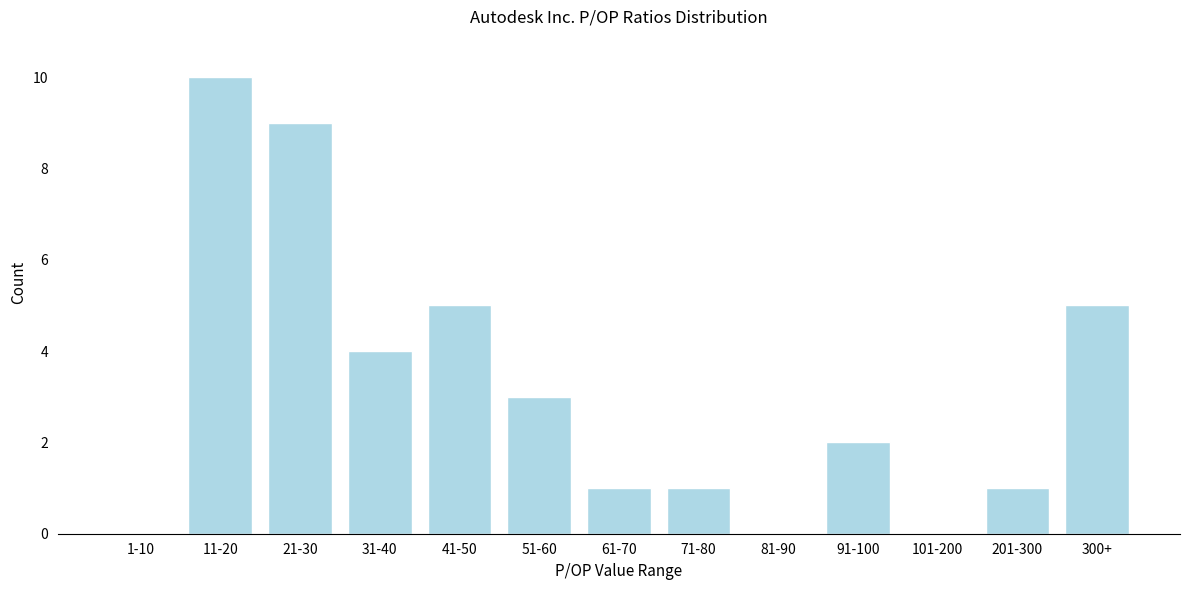

Reading right to left, list all the values displayed in this chart.

300+=5	201-300=1	101-200=0	91-100=2	81-90=0	71-80=1	61-70=1	51-60=3	41-50=5	31-40=4	21-30=9	11-20=10	1-10=0